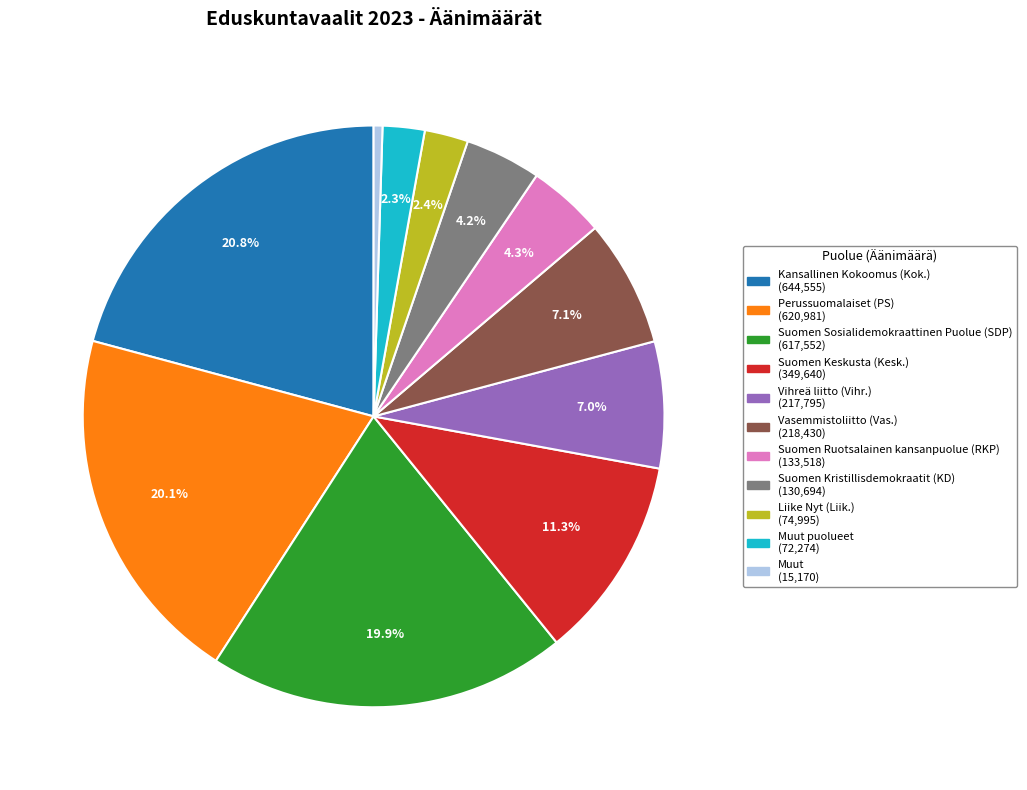

Is there a majority slice in this chart?

No